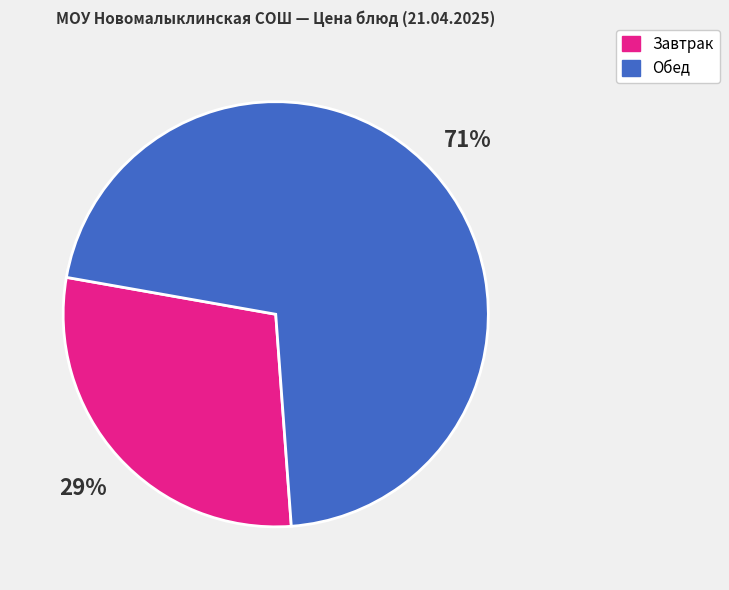

Rank the categories by value from lowest to highest.

Завтрак, Обед